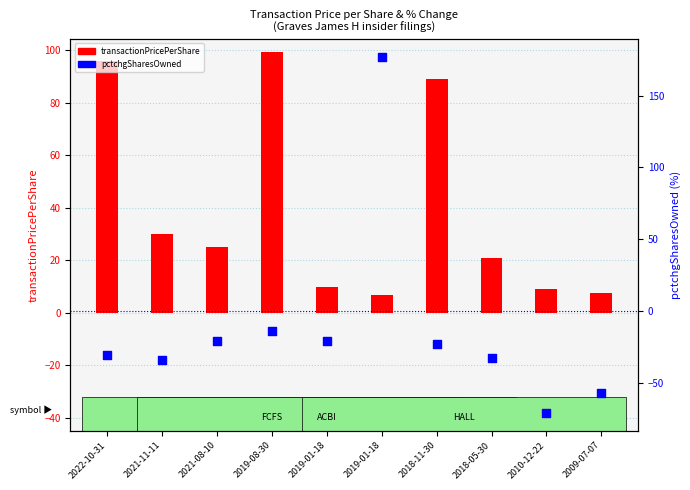

At how many categories does at least one series exceed -36?

10